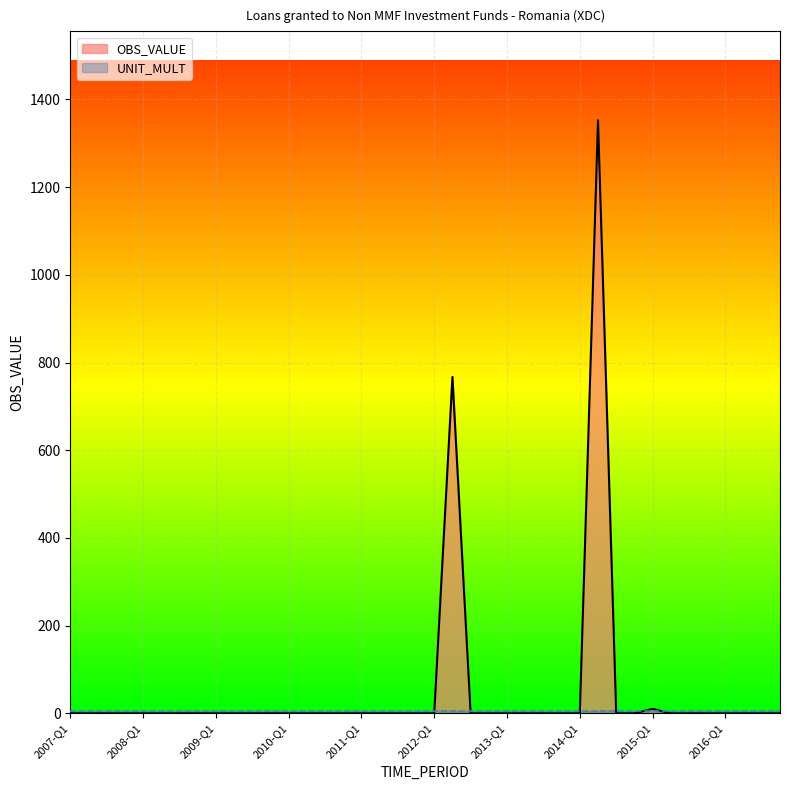

Reading left to right, list all the values displayed in this chart.

0.0	0.0	0.0	0.0	0.0	0.0	0.0	0.0	0.0	0.0	0.0	0.0	0.0	0.0	0.0	0.0	0.0	0.0	0.0	0.0	0.0	767.1	0.0	0.0	0.0	0.0	0.0	0.0	0.0	1352.3	0.0	0.0	10.2	0.0	0.0	0.0	0.0	0.0	0.0	0.0